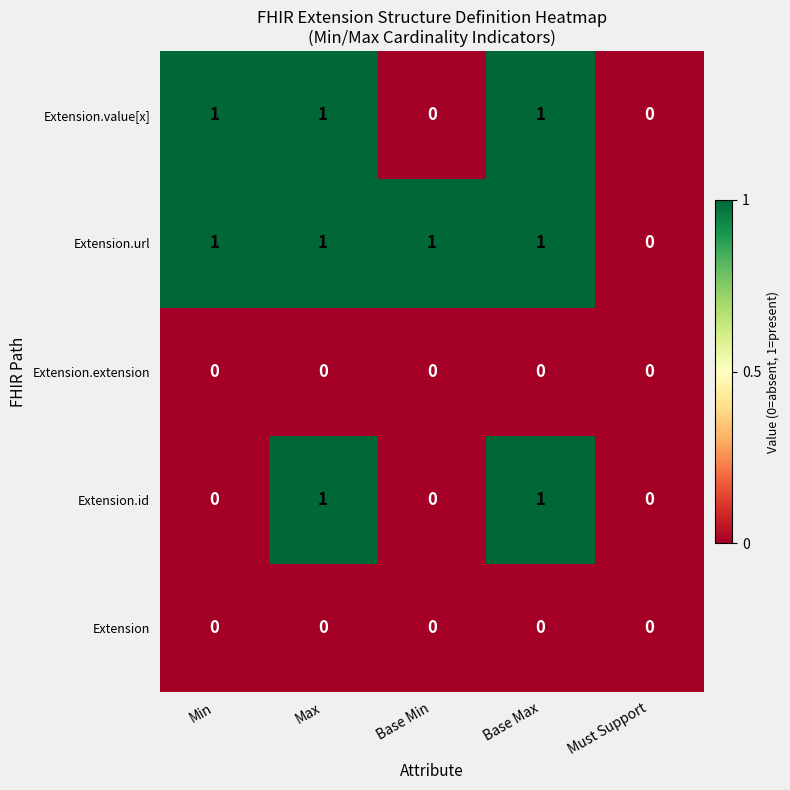

What is the sum of all Extension.url values?

4